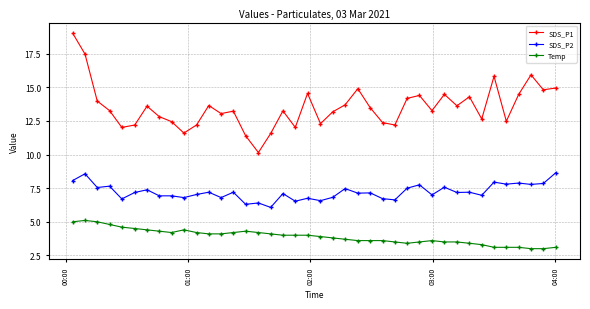

What is the value of the SDS_P1 point at the 1st from the left?

19.0